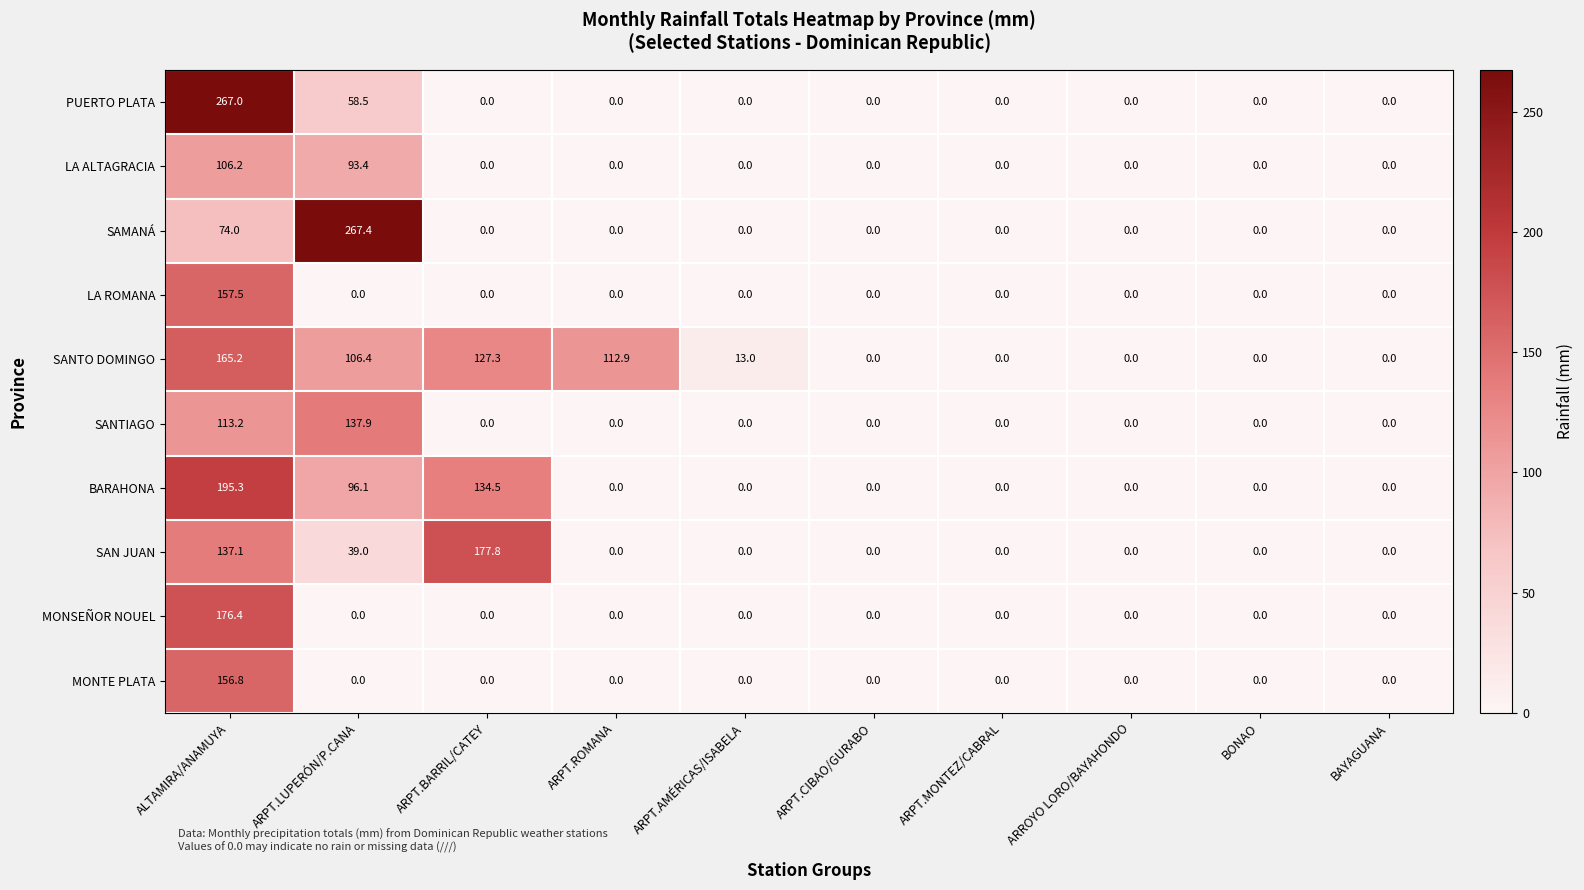

At which category is the sum across all series the highest?

ALTAMIRA/ANAMUYA